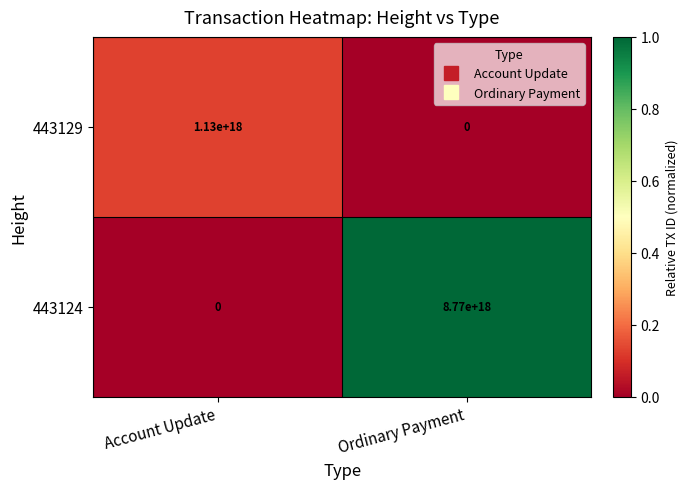

Which series has the widest spread of values?

443124